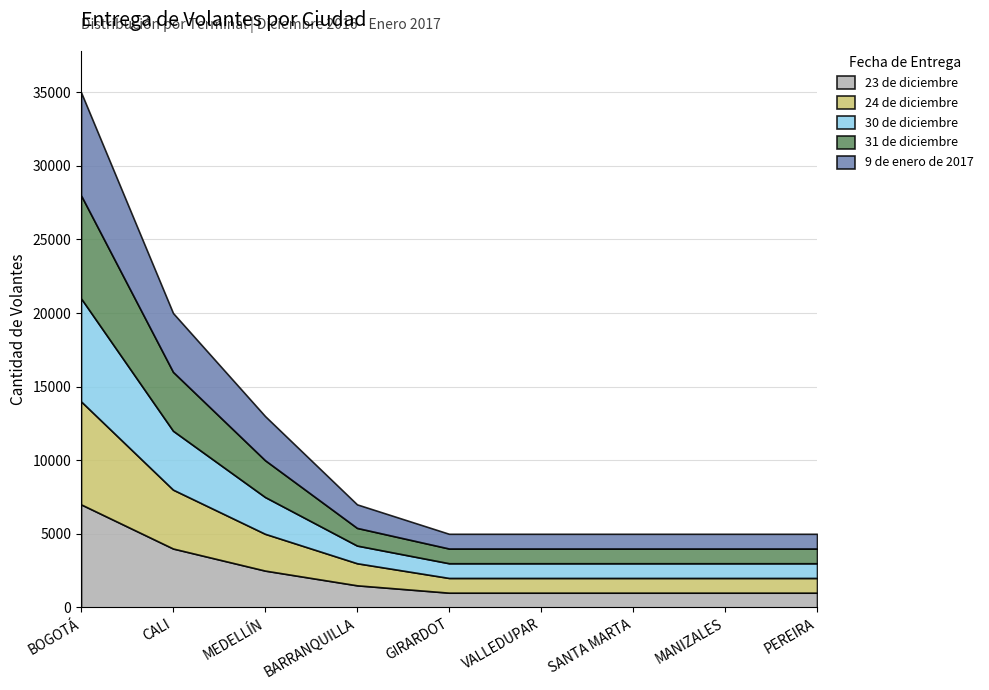

List the series in order of their peak value, lowest first.

23 de diciembre, 24 de diciembre, 30 de diciembre, 31 de diciembre, 9 de enero de 2017